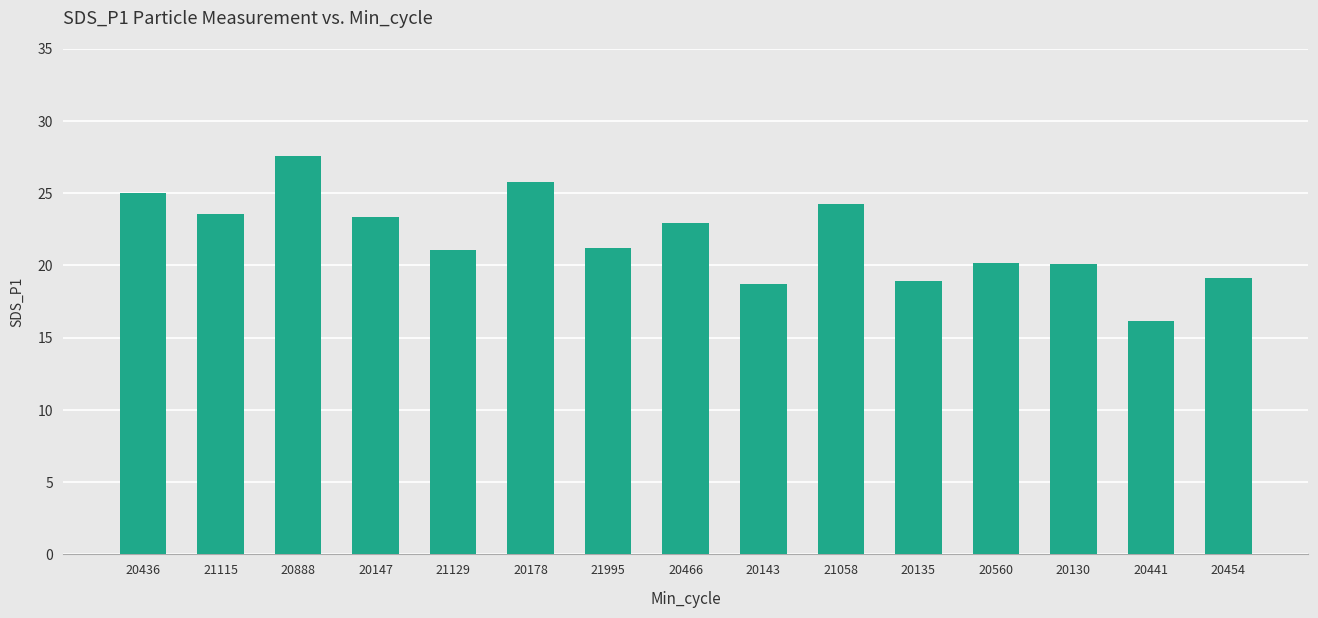

True or false: the data shows 19.1 at 20454.

True